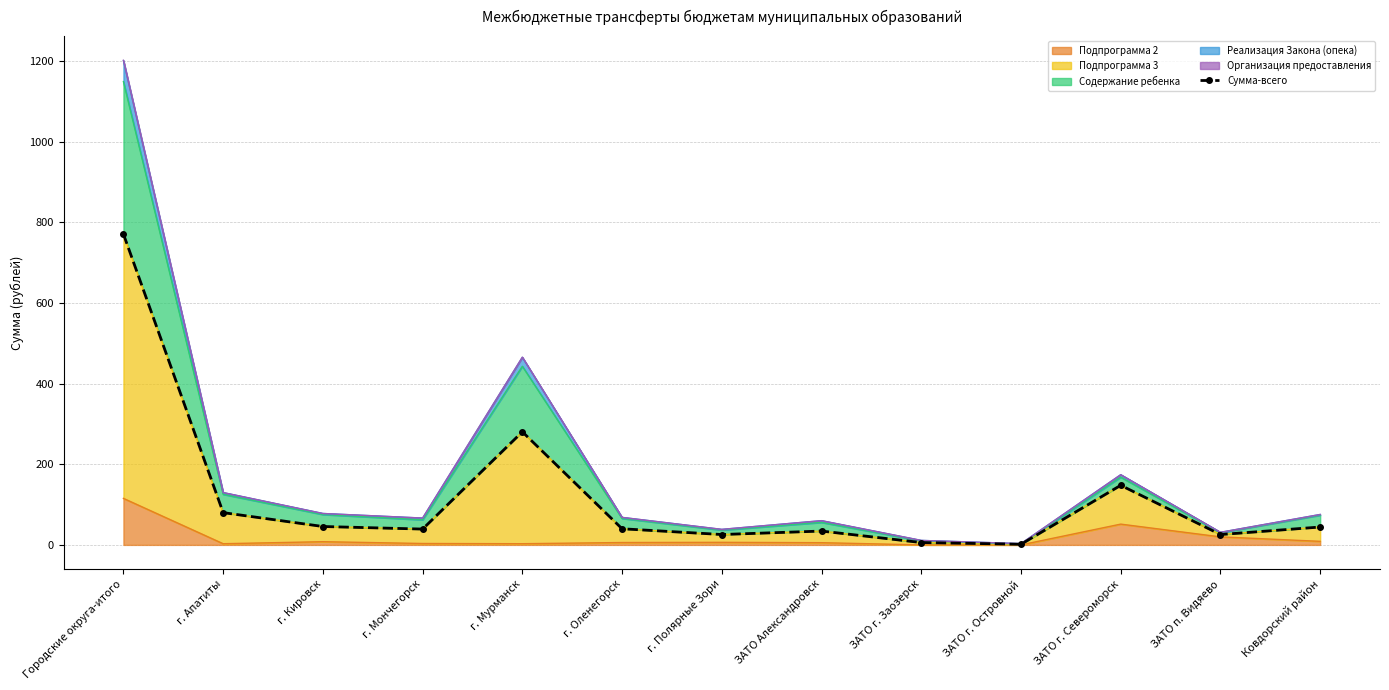

What is the sum of all values?

1542.1